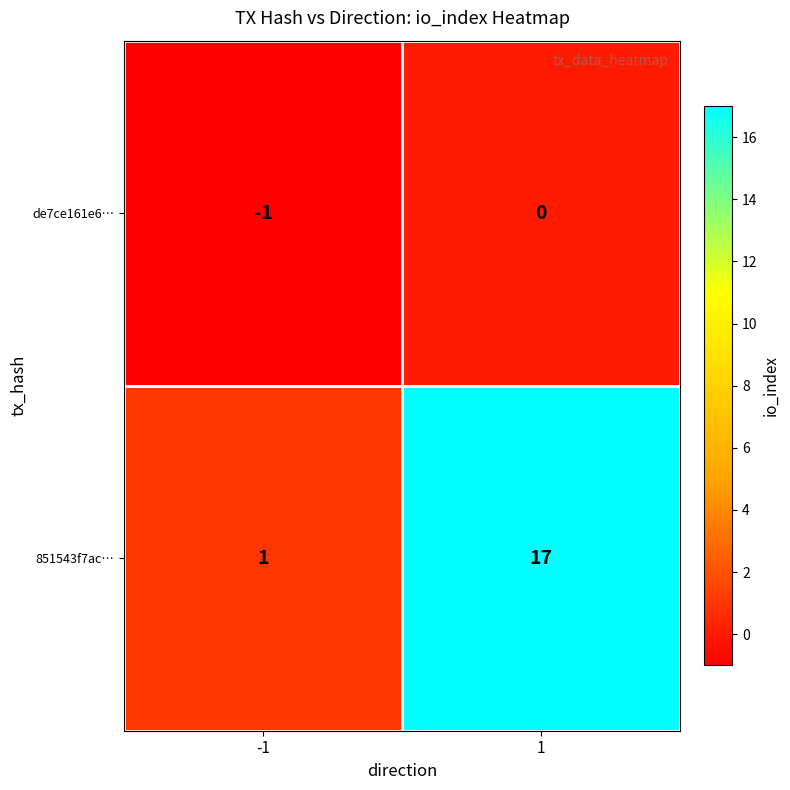

What is the difference between the maximum and minimum values in the 851543f7ac… series?

16